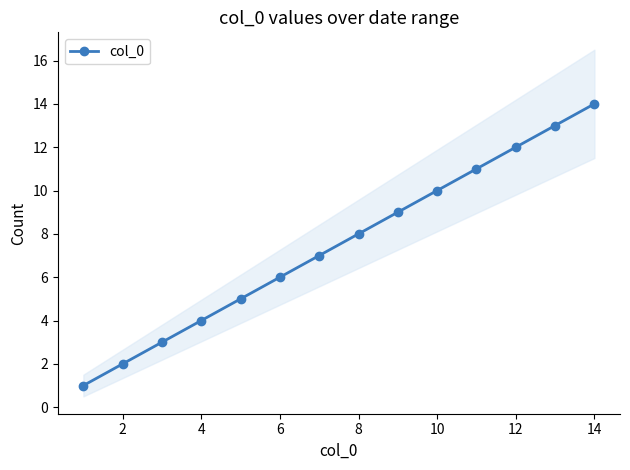

Which has a higher value, 16 or 2?

16